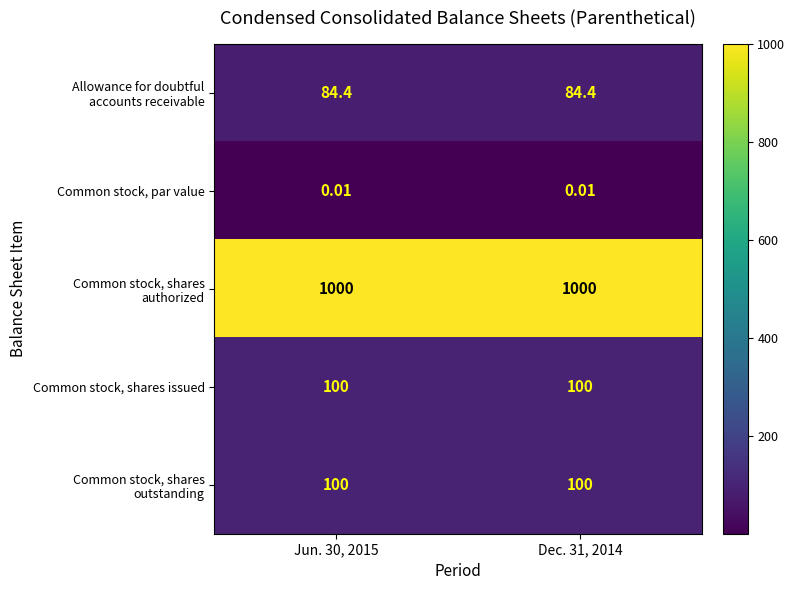

Is the value of Common stock, shares issued at Dec. 31, 2014 greater than the value of Common stock, par value at Jun. 30, 2015?

Yes